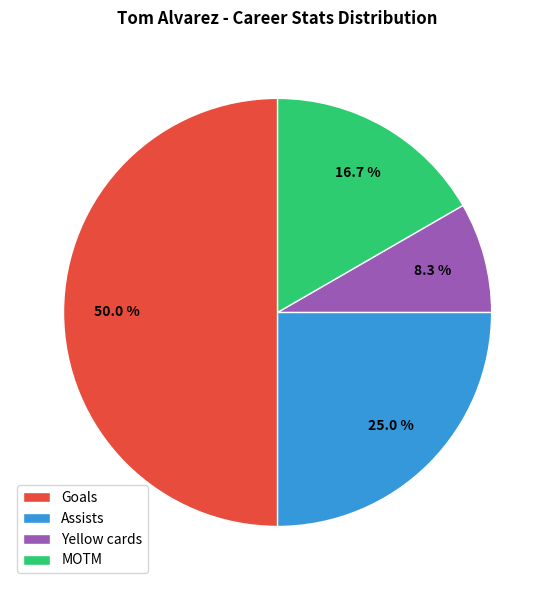

Count the number of slices in the pie.

4